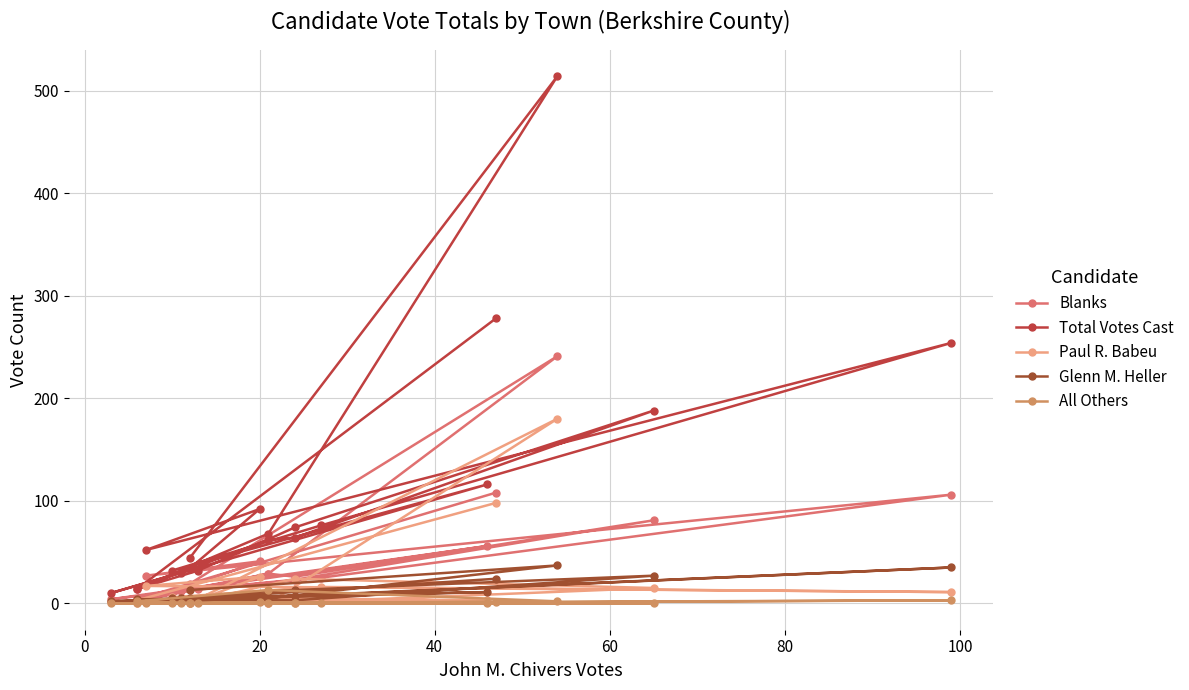

True or false: Total Votes Cast and All Others cross at least once.

False